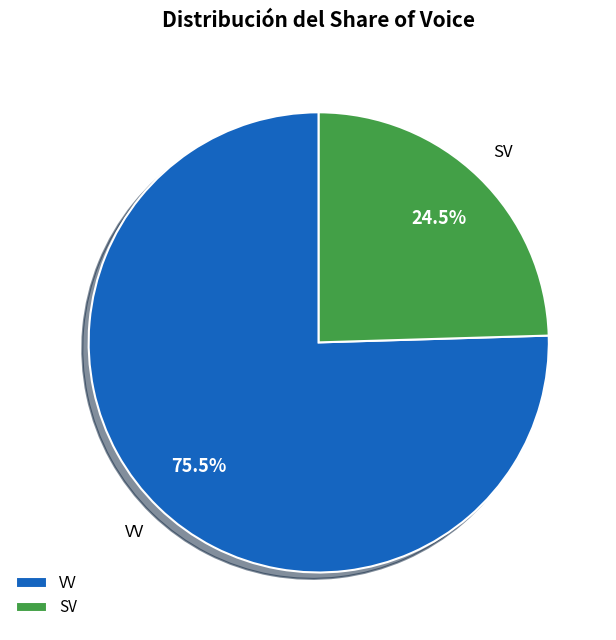

Does any single category account for the majority?

Yes